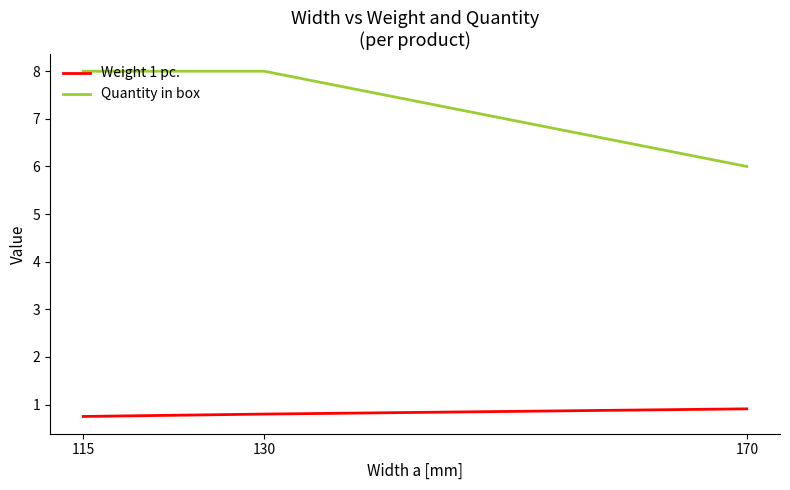

Reading right to left, extract all data points from this chart.

Weight 1 pc.: 170=0.9	130=0.8	115=0.8
Quantity in box: 170=6.0	130=8.0	115=8.0